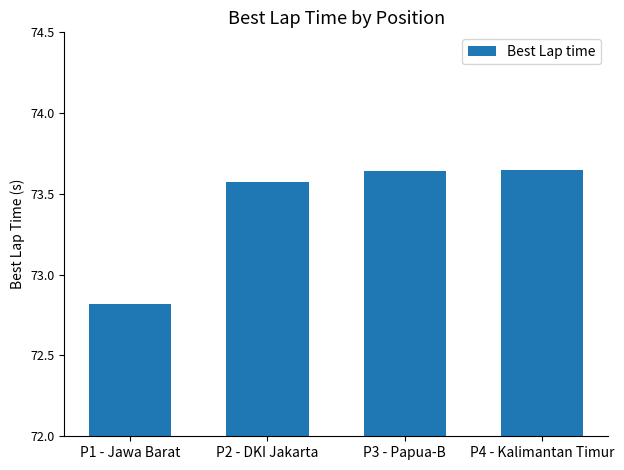

What is the label of the 3rd bar from the left?

P3 - Papua-B